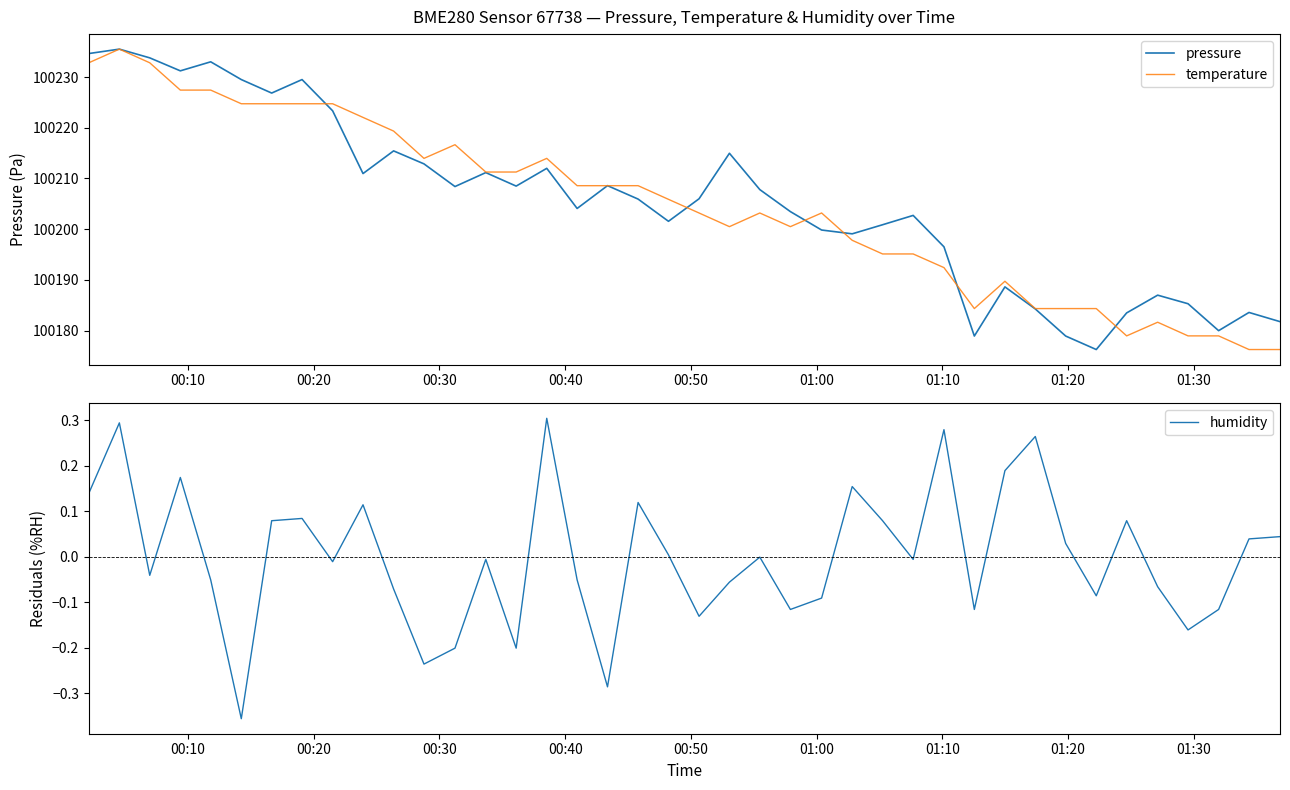

What is the lowest value of the pressure series?

100176.3